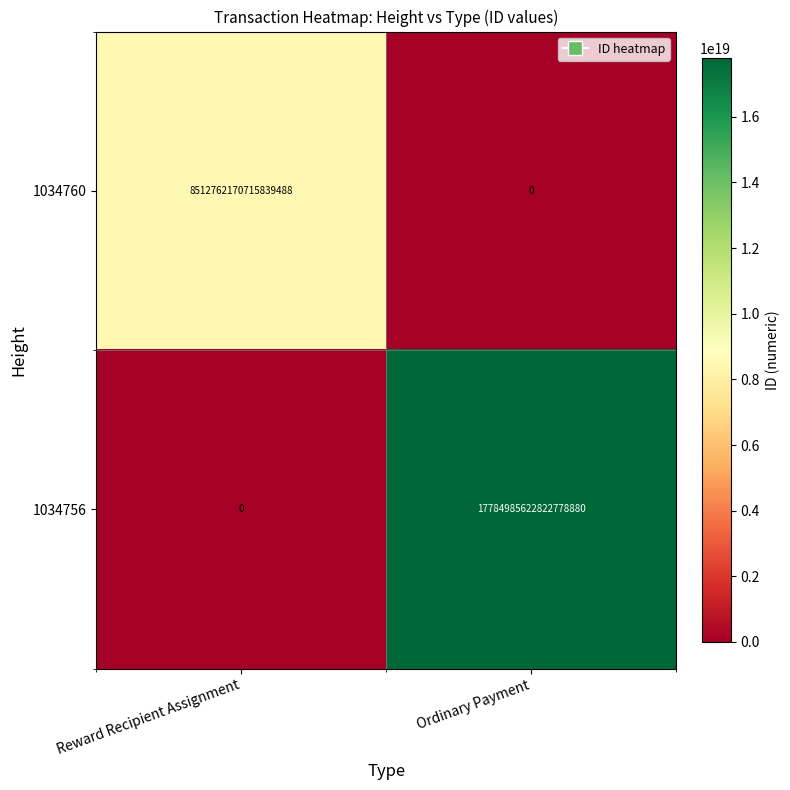

Which series changed the most between Reward Recipient Assignment and Ordinary Payment?

1034756